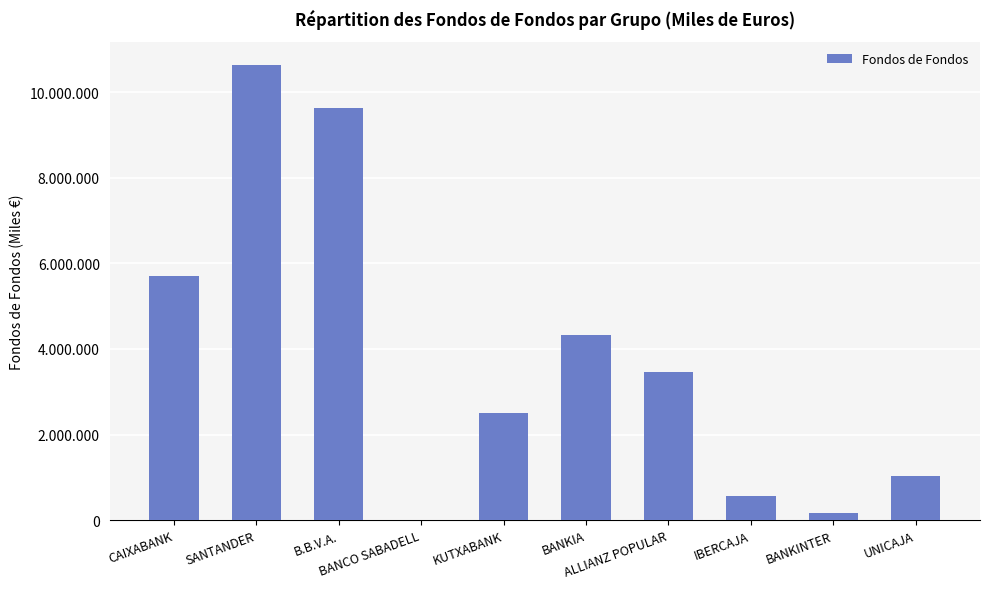

True or false: the data shows 4316779 at BANKIA.

True